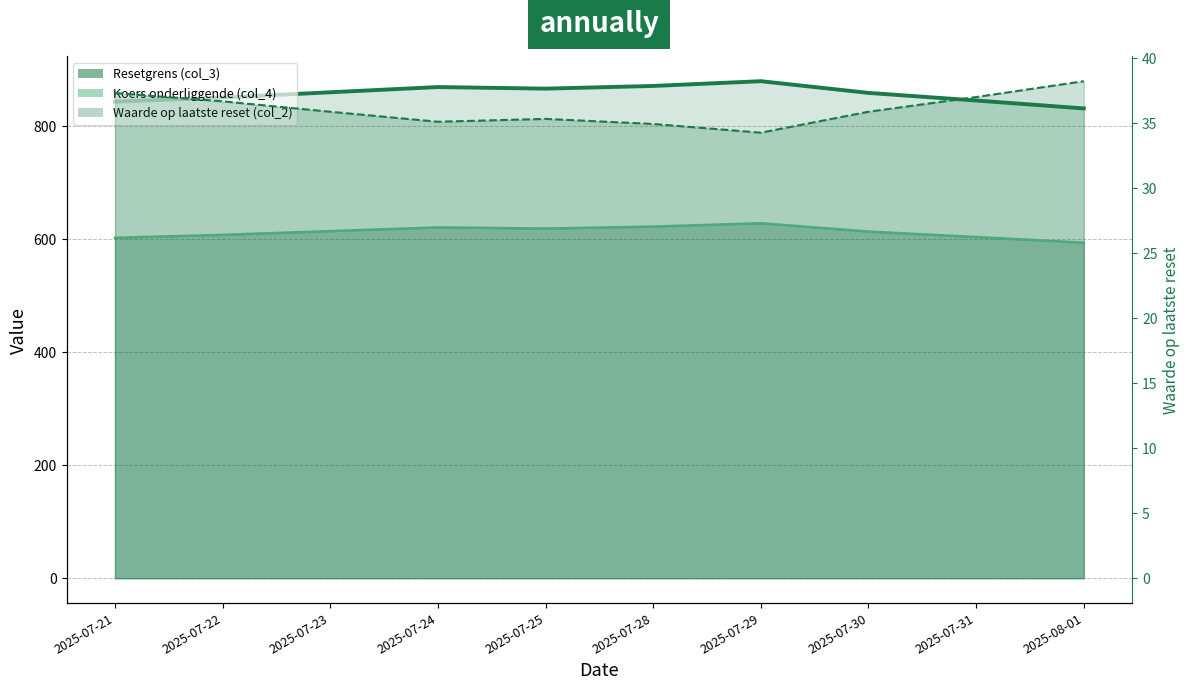

What is the spread (max minus min) of values at 2025-07-25?

830.4